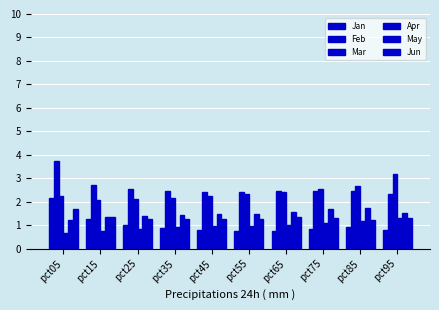

How many distinct data groups are displayed?

6